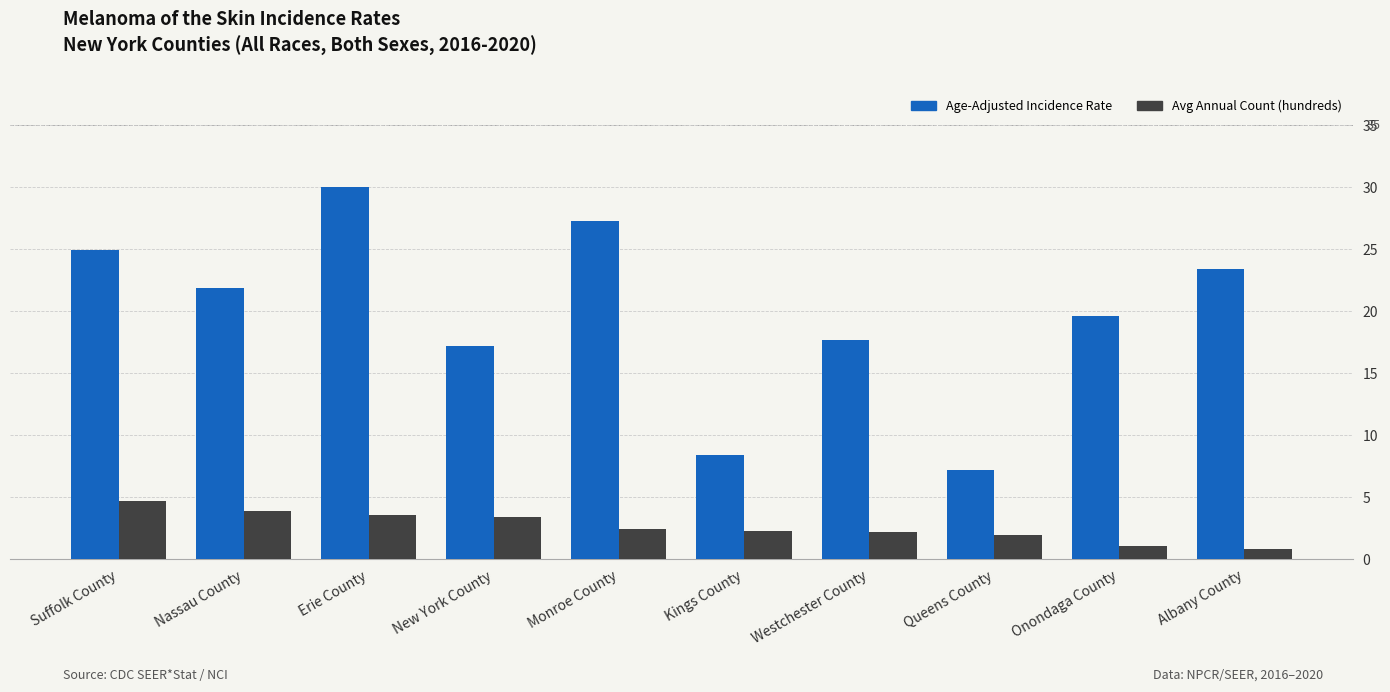

What is the spread (max minus min) of values at Monroe County?

24.8